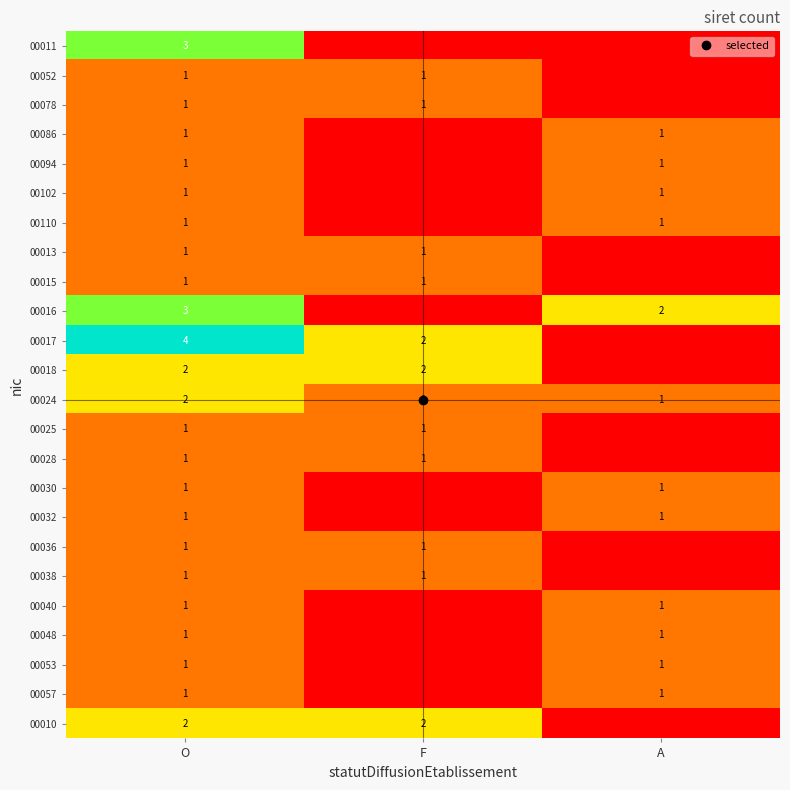

How many values in 00094 are above zero?

2